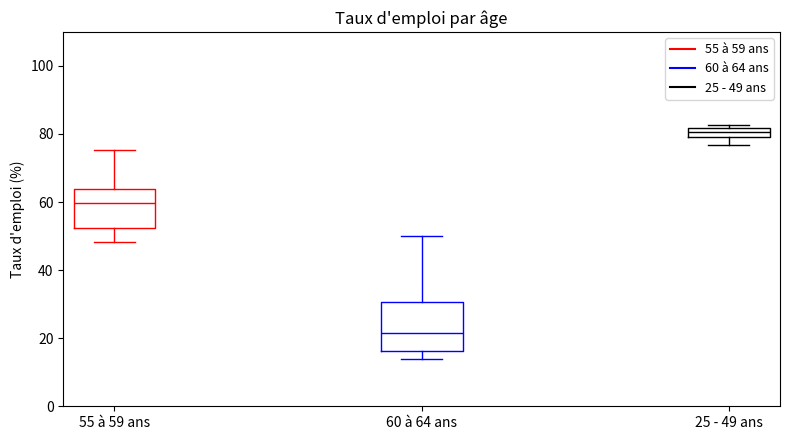

Where does the median line of the box for 60 à 64 ans sit on the y-axis? The values are not printed on the chart, so give them approximately, as read against the axis.

22